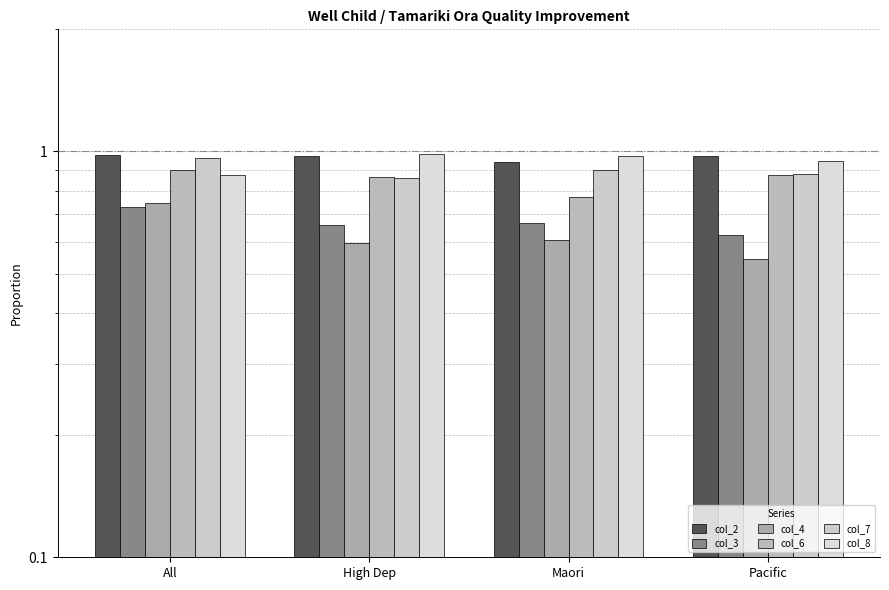

What are all the series names shown in the legend?

col_2, col_3, col_4, col_6, col_7, col_8